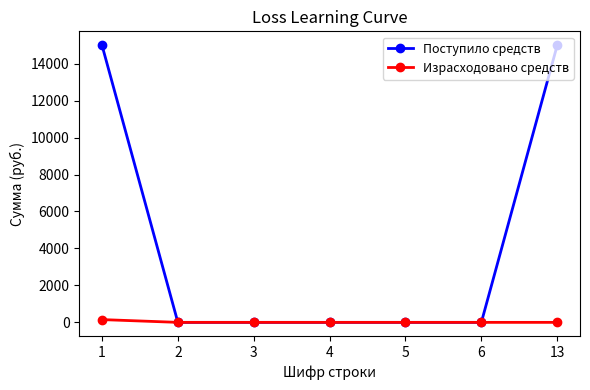

True or false: Поступило средств has a value of -7200 at 3.

False